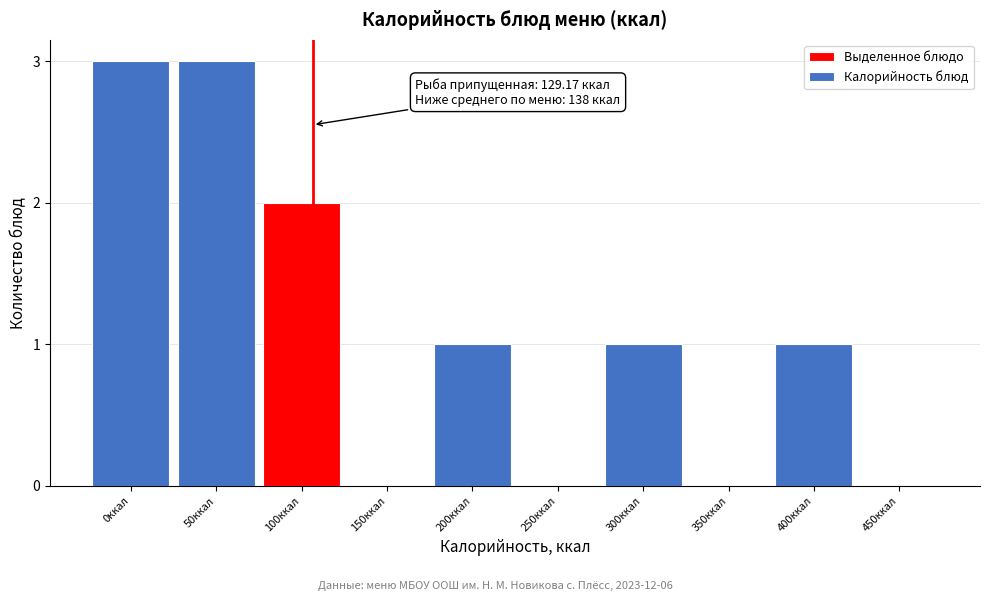

Reading left to right, transcribe all the data shown in this chart.

0ккал=3	50ккал=3	100ккал=2	150ккал=0	200ккал=1	250ккал=0	300ккал=1	350ккал=0	400ккал=1	450ккал=0